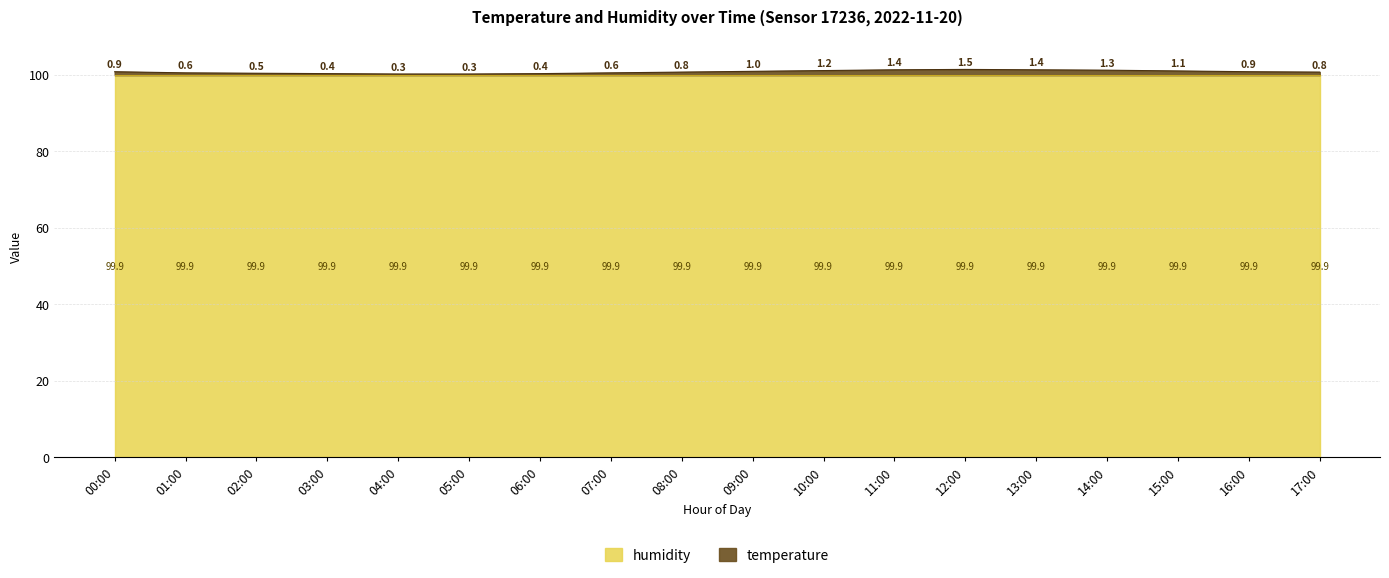

List the labels in order of value, largest first.

12:00, 11:00, 13:00, 14:00, 10:00, 15:00, 09:00, 00:00, 16:00, 08:00, 17:00, 01:00, 07:00, 02:00, 03:00, 06:00, 04:00, 05:00